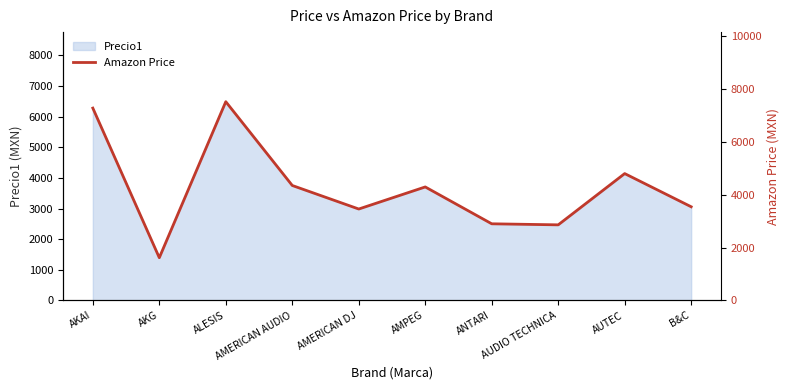

What is the lowest value of the Precio1 series?

1395.2